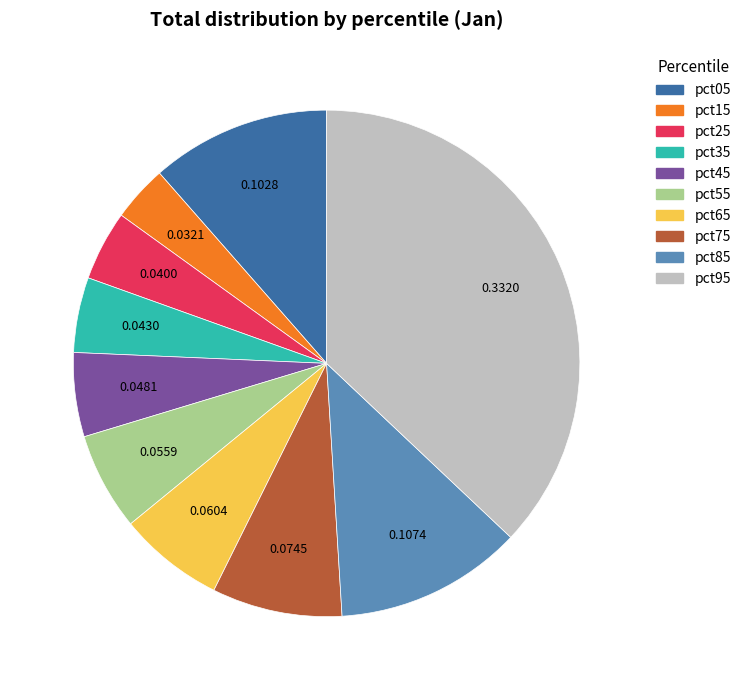

Is it true that pct15 is 14% of the pie?

False